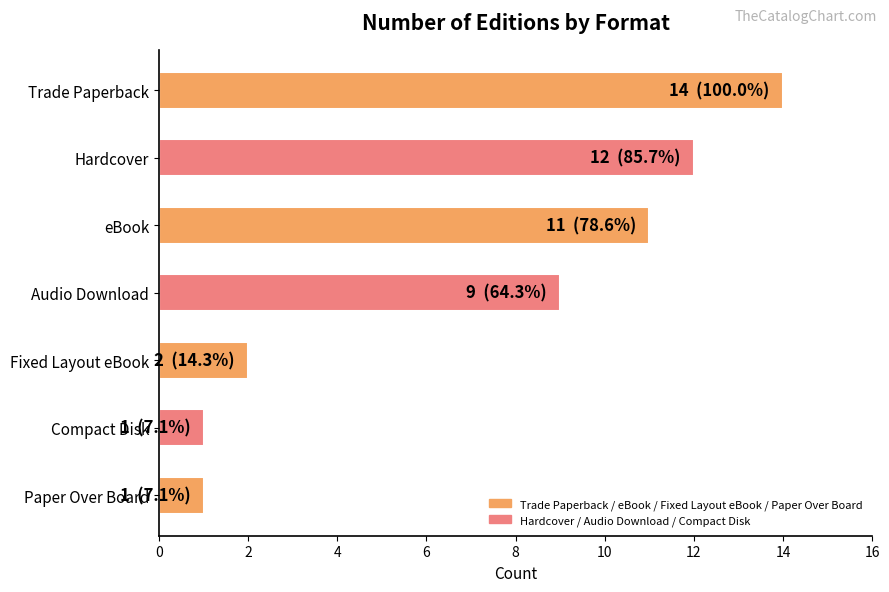

Is it true that the value at eBook is 11?

True